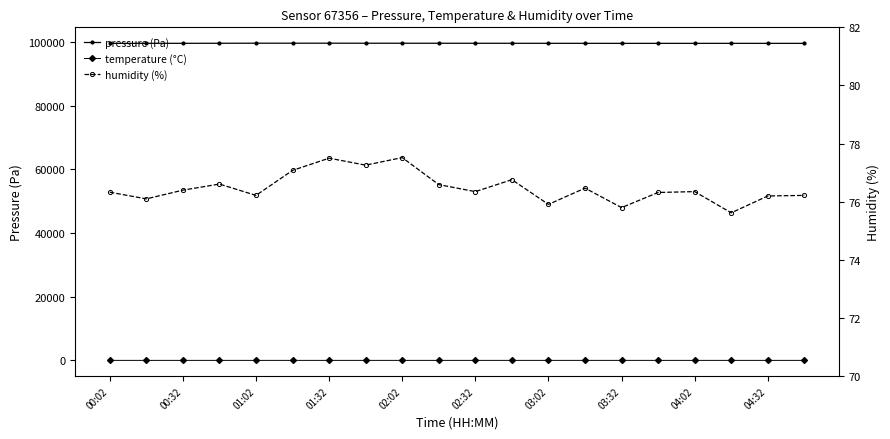

The value of pressure (Pa) at 01:02 is 99705.2. True or false?

True